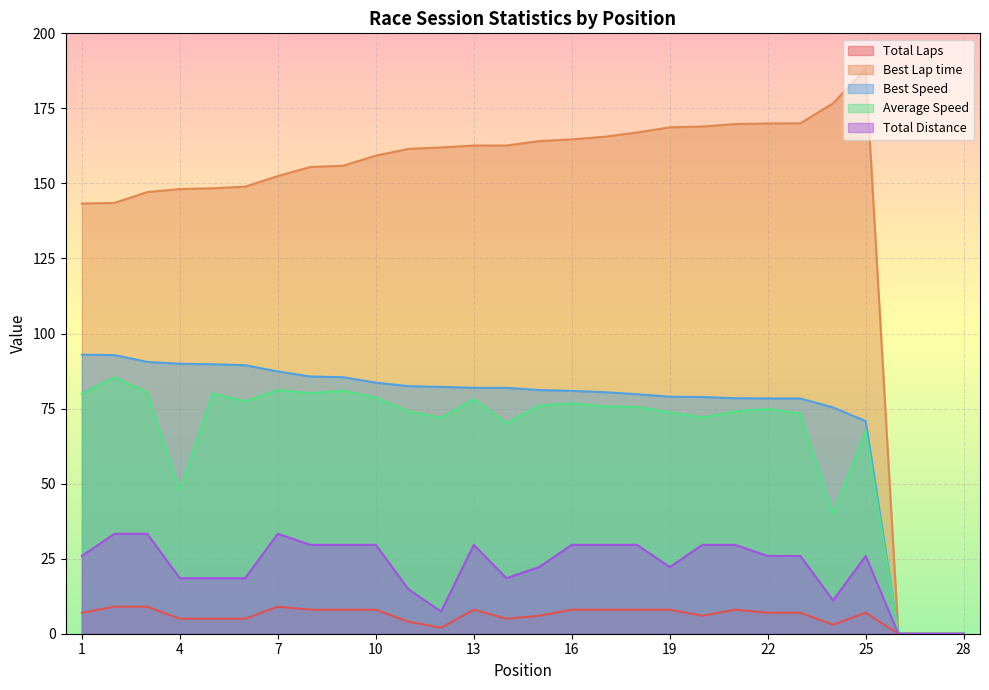

True or false: Best Speed and Best Lap time intersect in this chart.

False